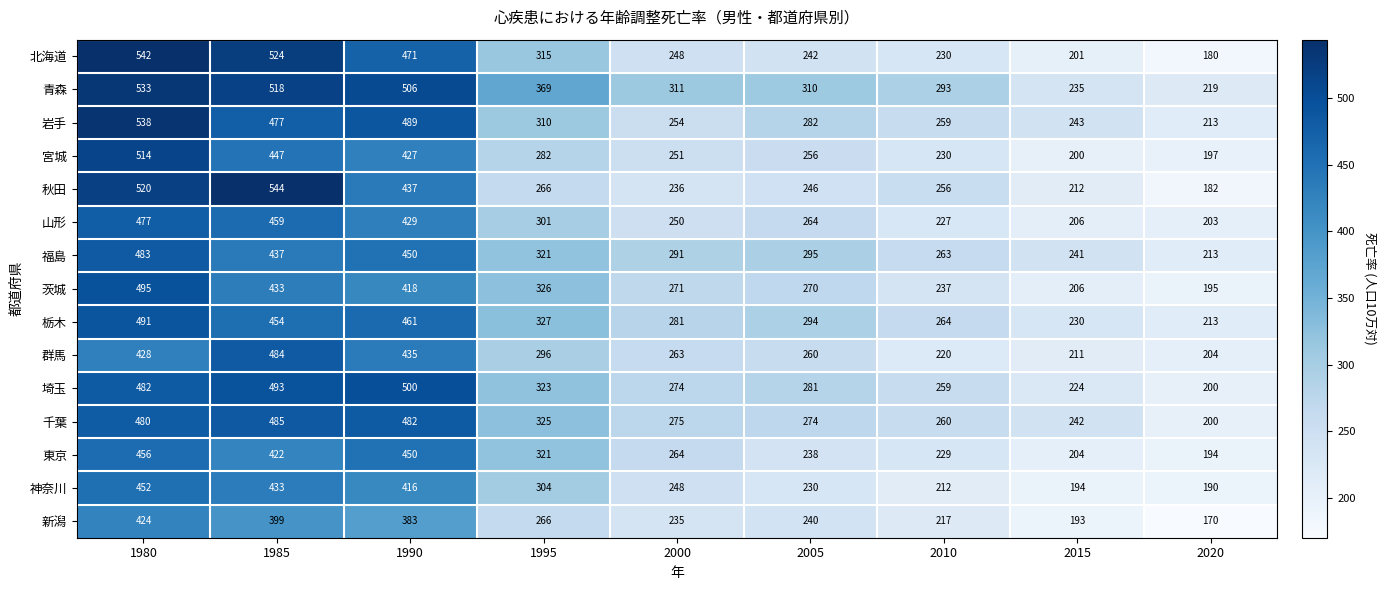

What is the difference between the maximum and minimum values in the 群馬 series?

280